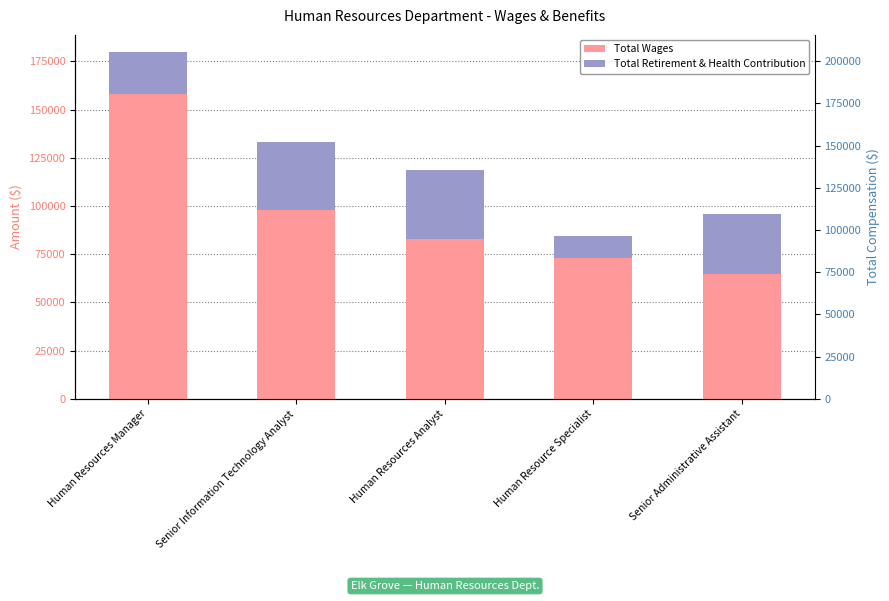

Rank the series by their average value, from lowest to highest.

Total Retirement & Health Contribution, Total Wages